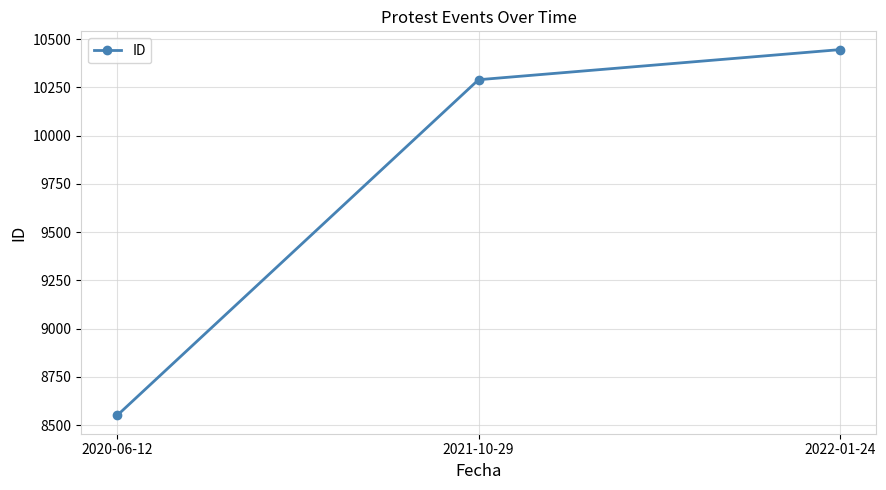

Reading left to right, list all the values displayed in this chart.

8550	10290	10446